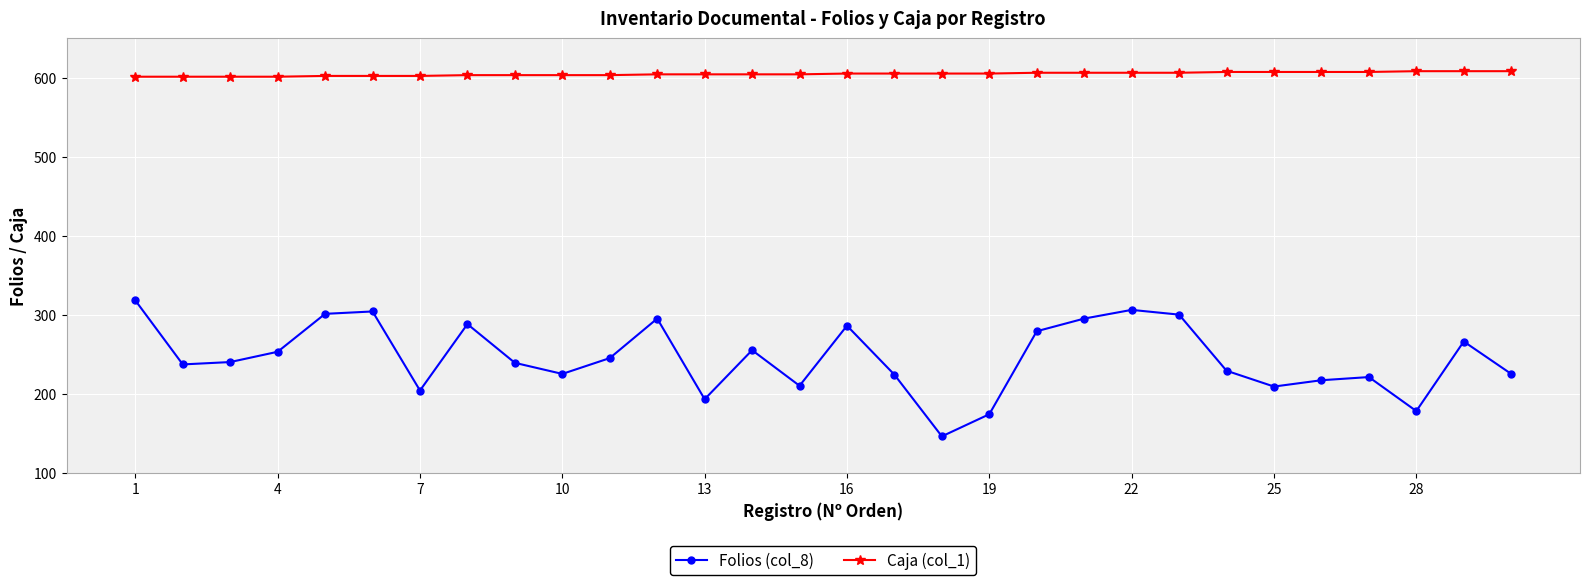

What is the lowest value of the Caja (col_1) series?

601